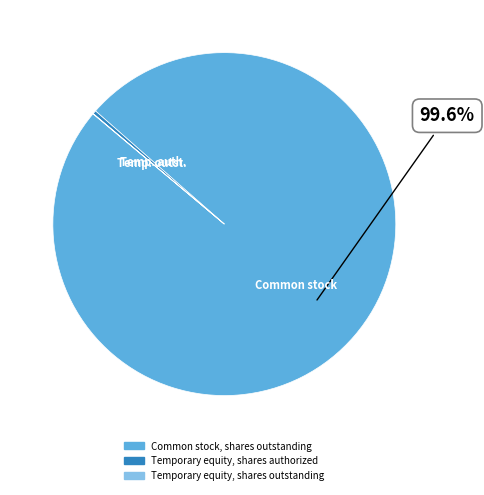

Which category has the biggest portion of the pie?

Common stock, shares outstanding